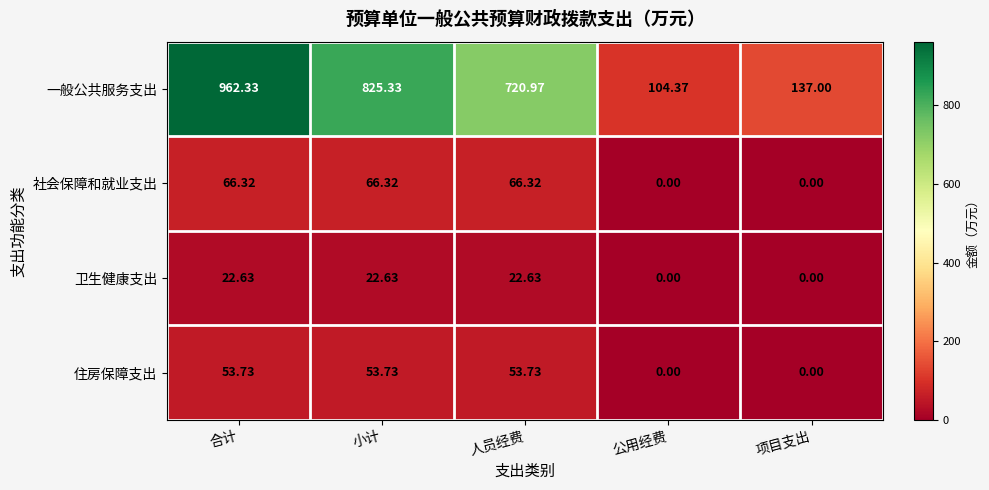

List the labels in order of 一般公共服务支出 value, smallest first.

公用经费, 项目支出, 人员经费, 小计, 合计